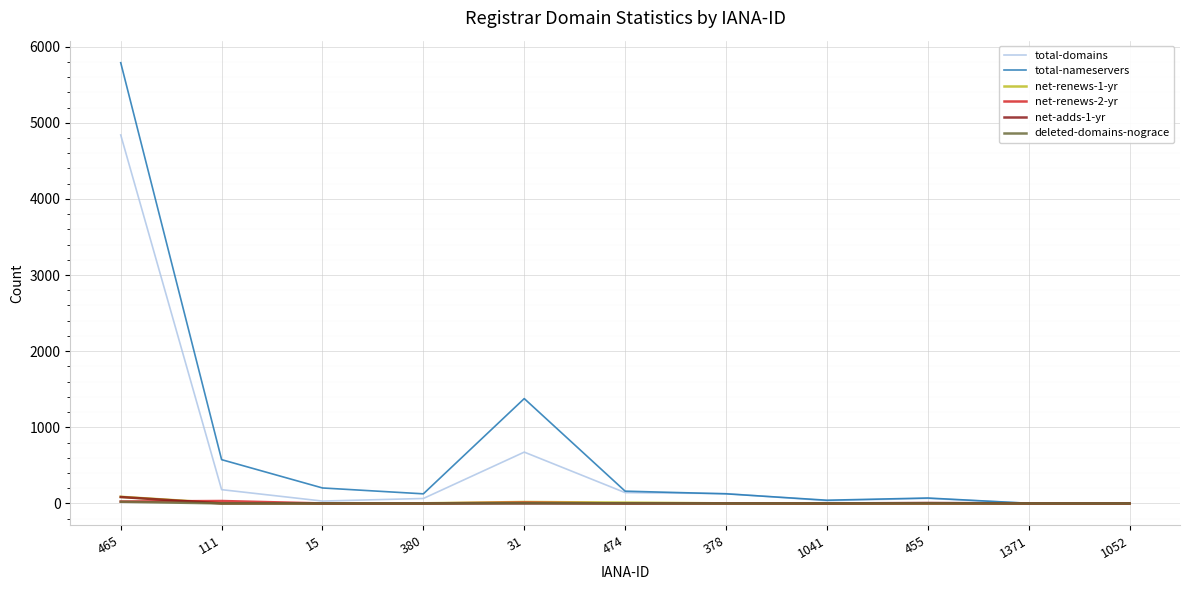

What is the spread (max minus min) of values at 1371?

2